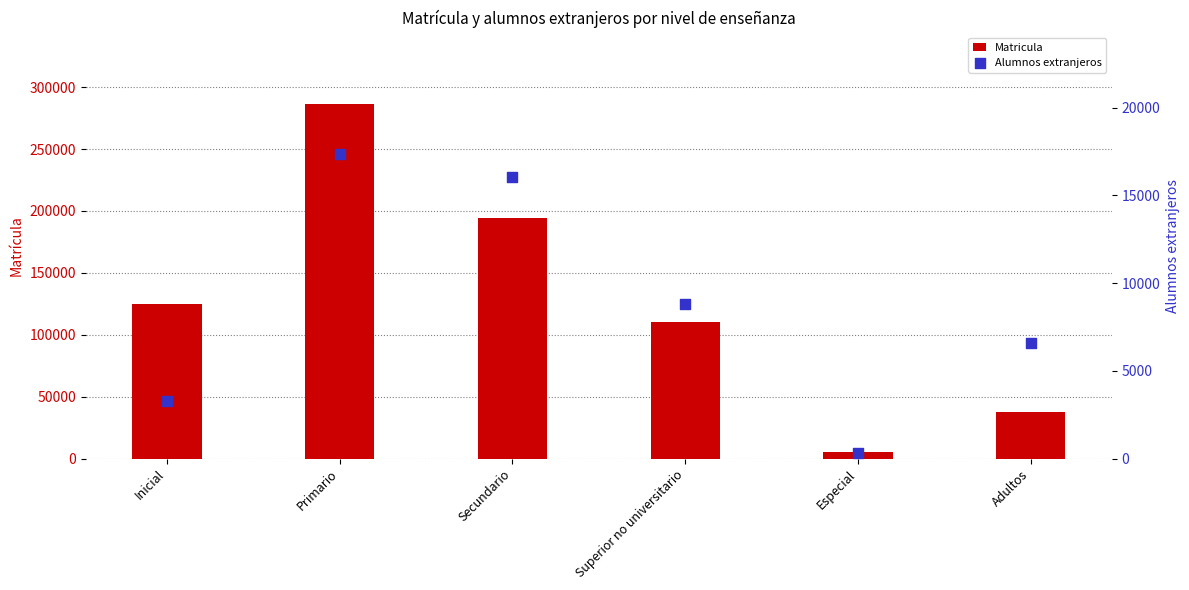

Which series reaches the minimum Y coordinate?

Alumnos extranjeros